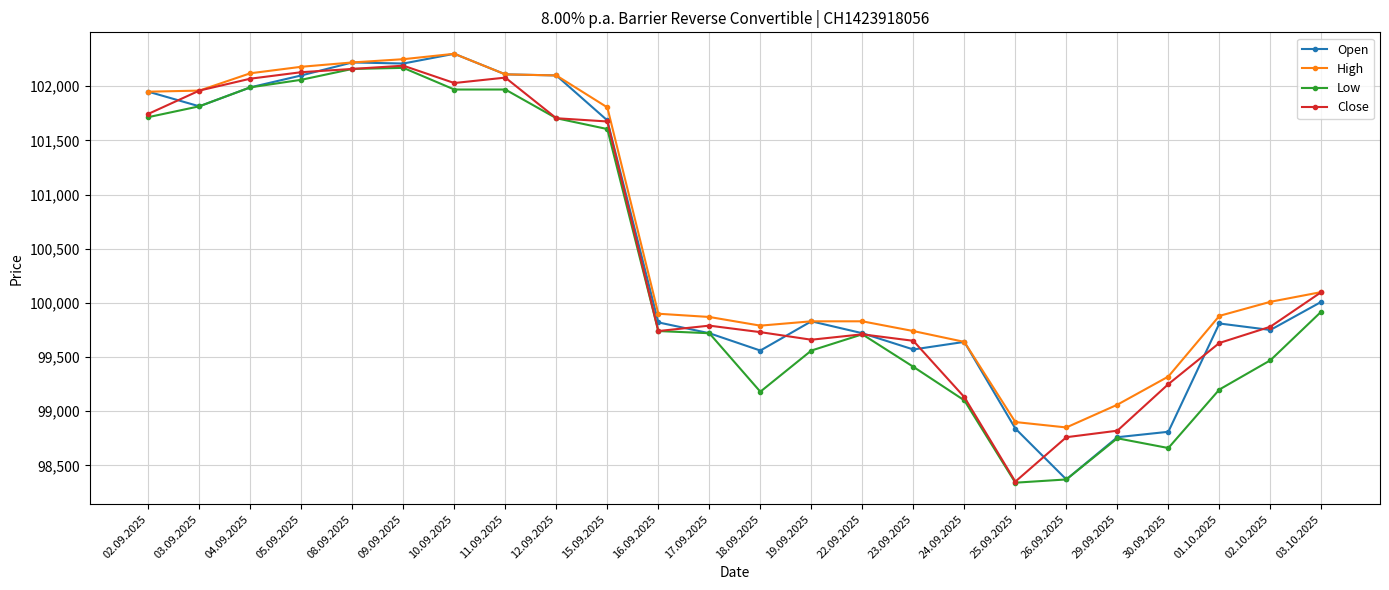

What is the spread (max minus min) of values at 17.09.2025?

150